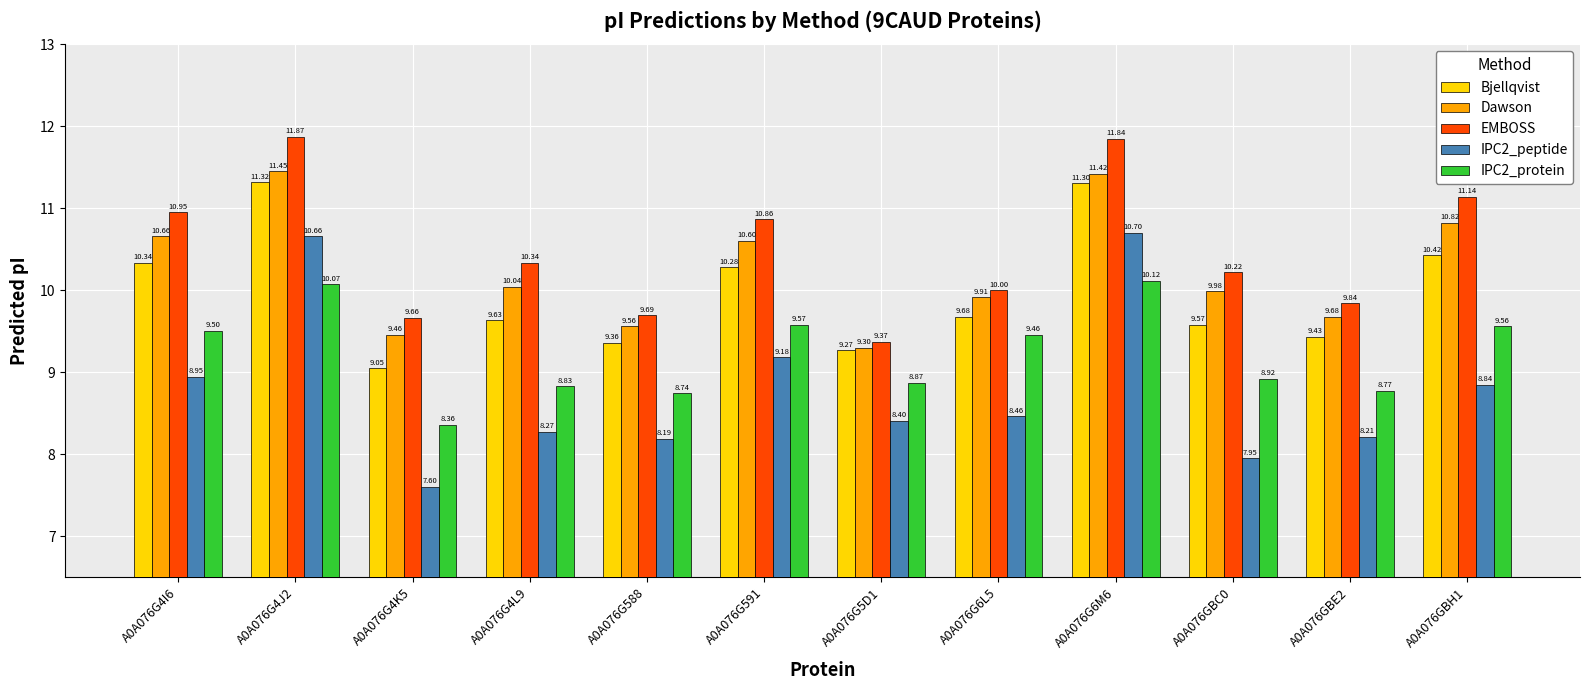

What position from the right is A0A076G4J2?

11